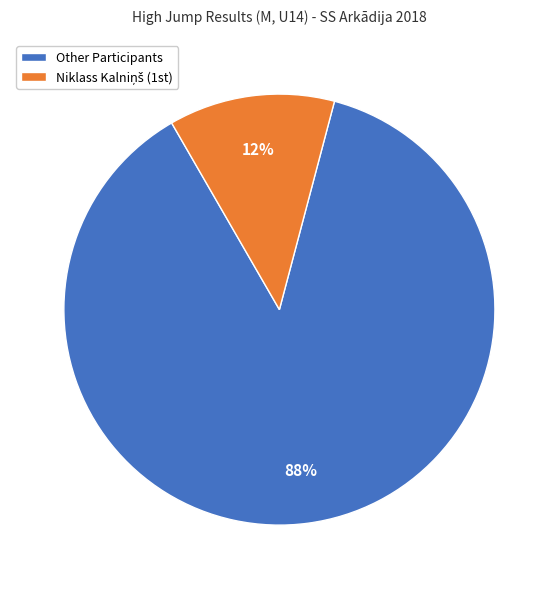

Is there a majority slice in this chart?

Yes